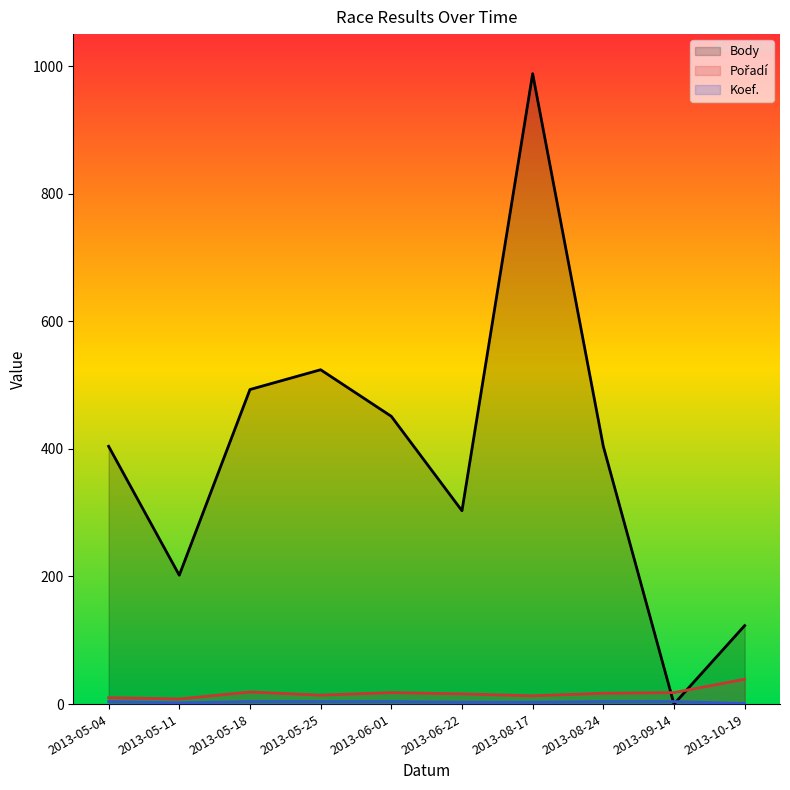

What is the greatest value displayed?

988